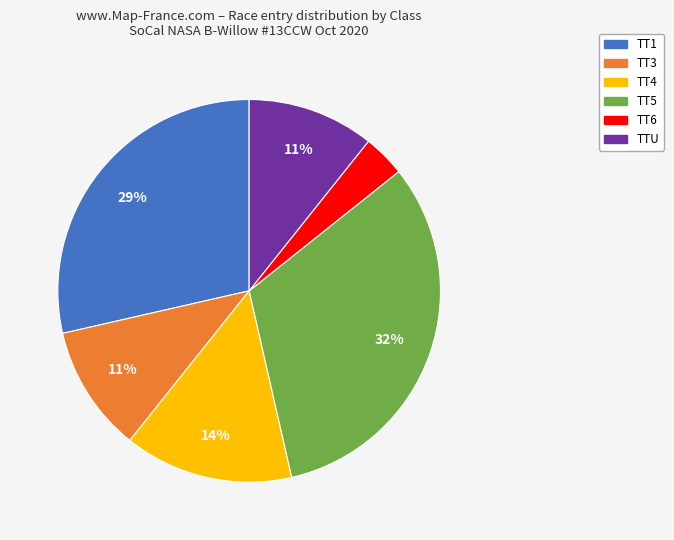

Does TT6 represent more than half of the total?

No